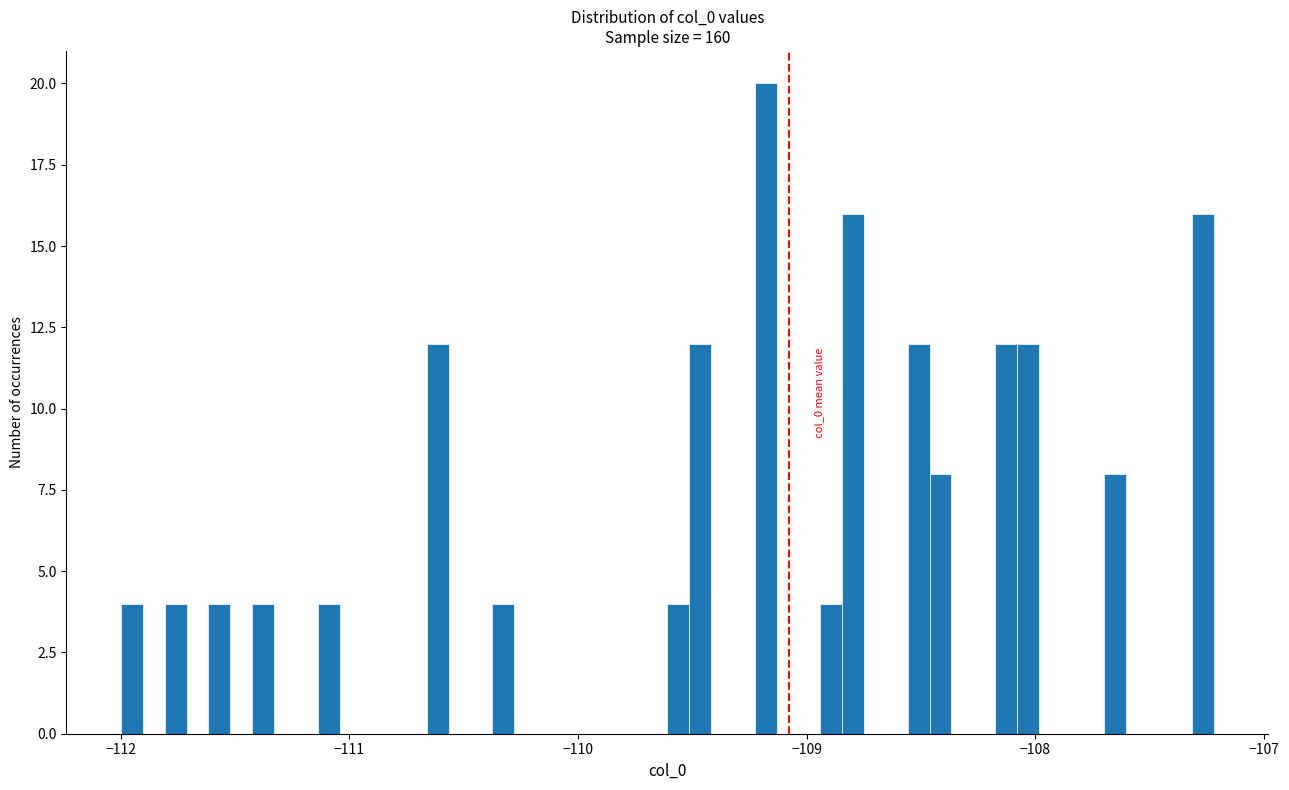

Read against the x-axis, roughly where is the centre of the tallest bar?

-109.2